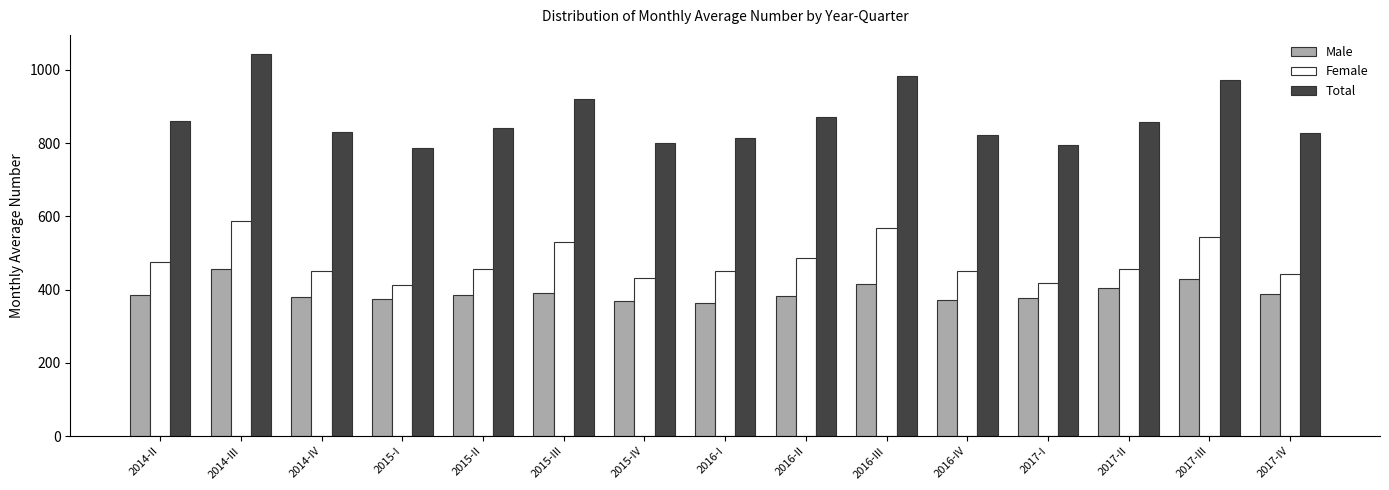

What is the difference between the maximum and minimum values in the Female series?

176.4